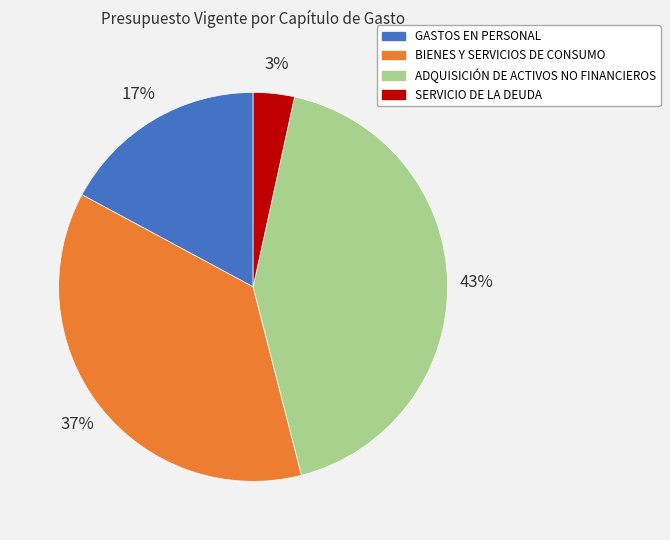

Do BIENES Y SERVICIOS DE CONSUMO and GASTOS EN PERSONAL together represent more than half of the pie?

Yes